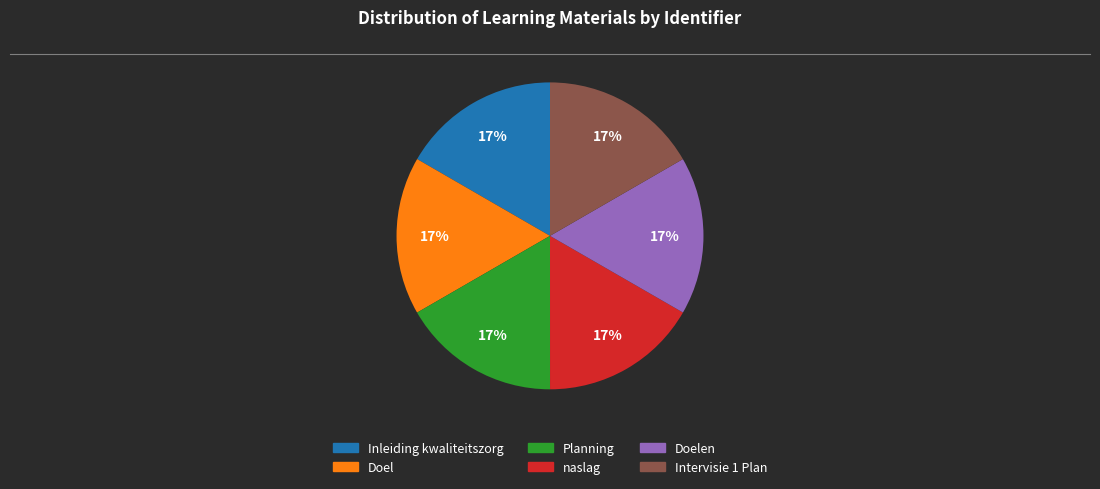

Is there any slice that represents more than half of the pie?

No